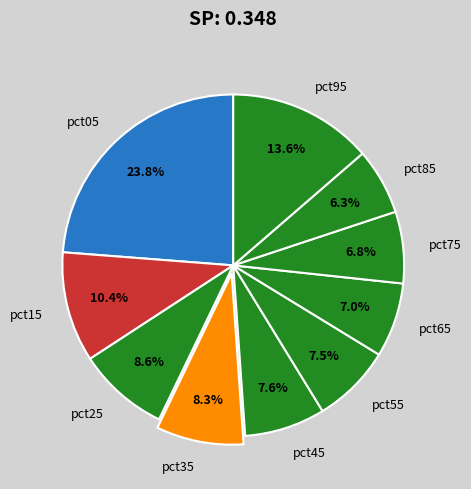

What percentage do pct05 and pct55 together represent?

31.3%